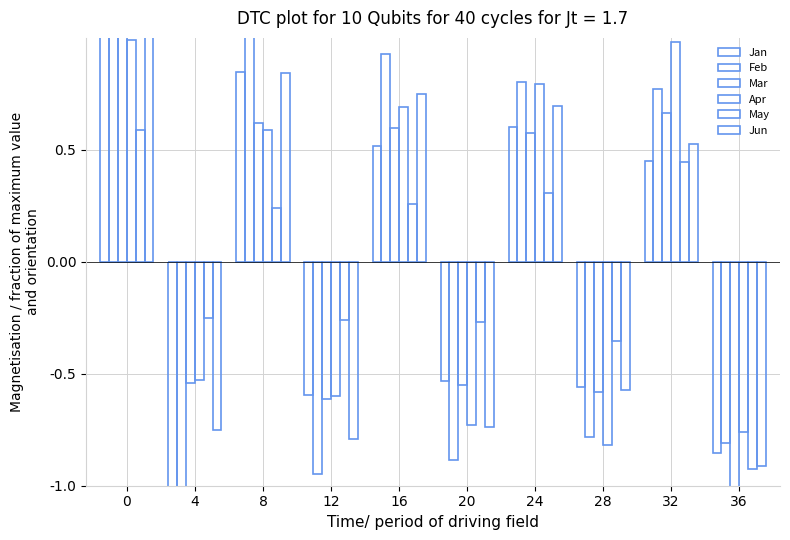

True or false: Jun has a value of 0.5 at 32.

True